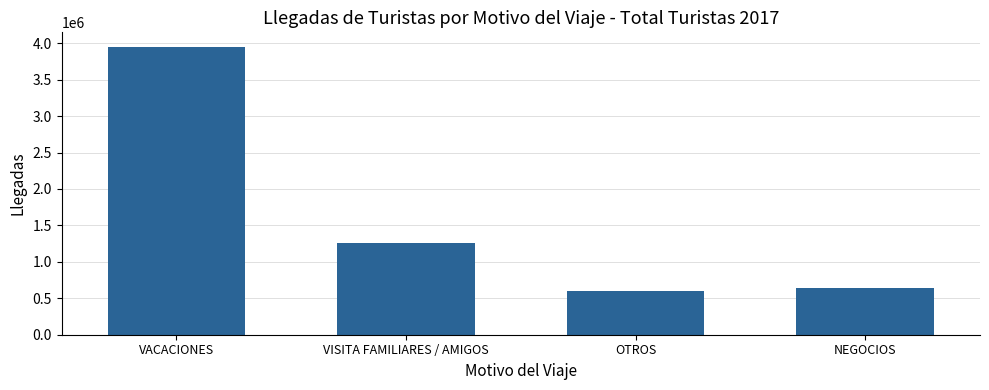

Reading left to right, list all the values displayed in this chart.

VACACIONES=3952003.4	VISITA FAMILIARES / AMIGOS=1257599.8	OTROS=604259.5	NEGOCIOS=636020.3